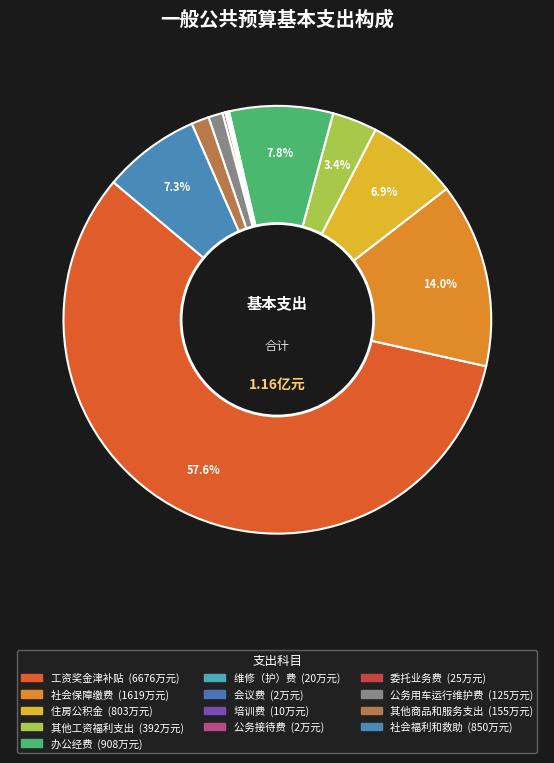

How much of the chart is everything except 办公经费?

92.2%